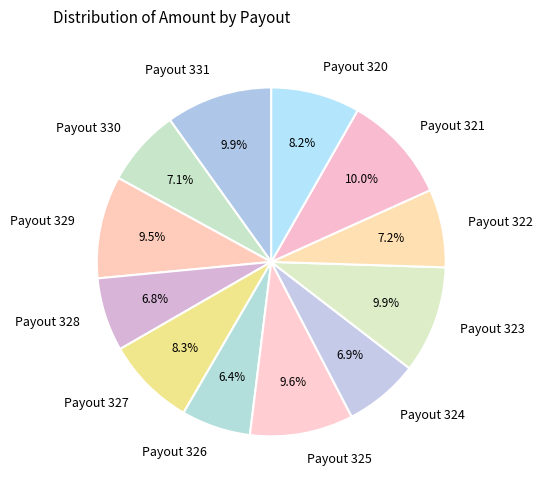

How many segments does this pie chart have?

12